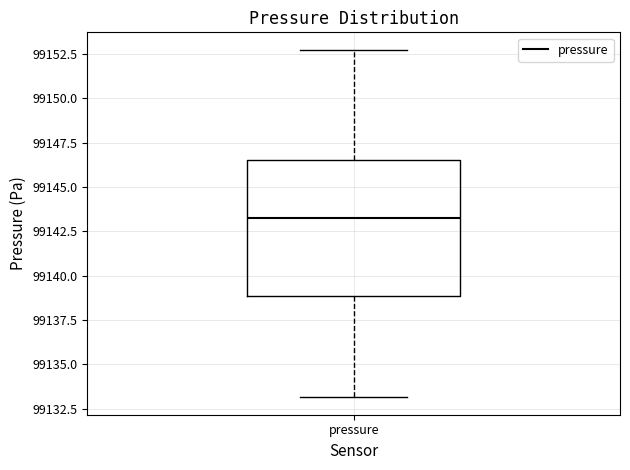

Where is the lower edge of the box for pressure on the y-axis? The values are not printed on the chart, so give them approximately, as read against the axis.

99139.0